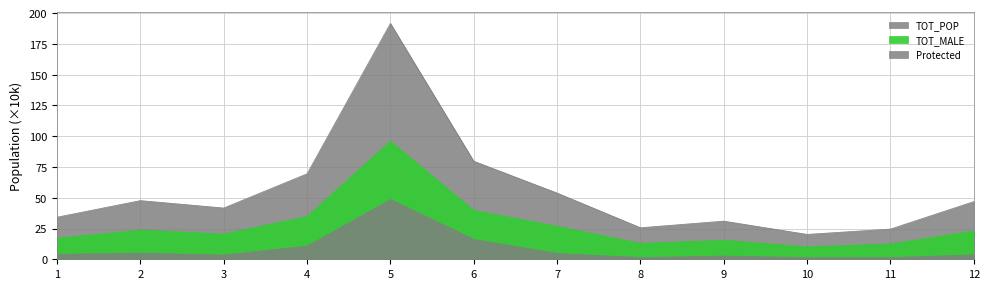

True or false: TOT_MALE and TOT_POP intersect in this chart.

False